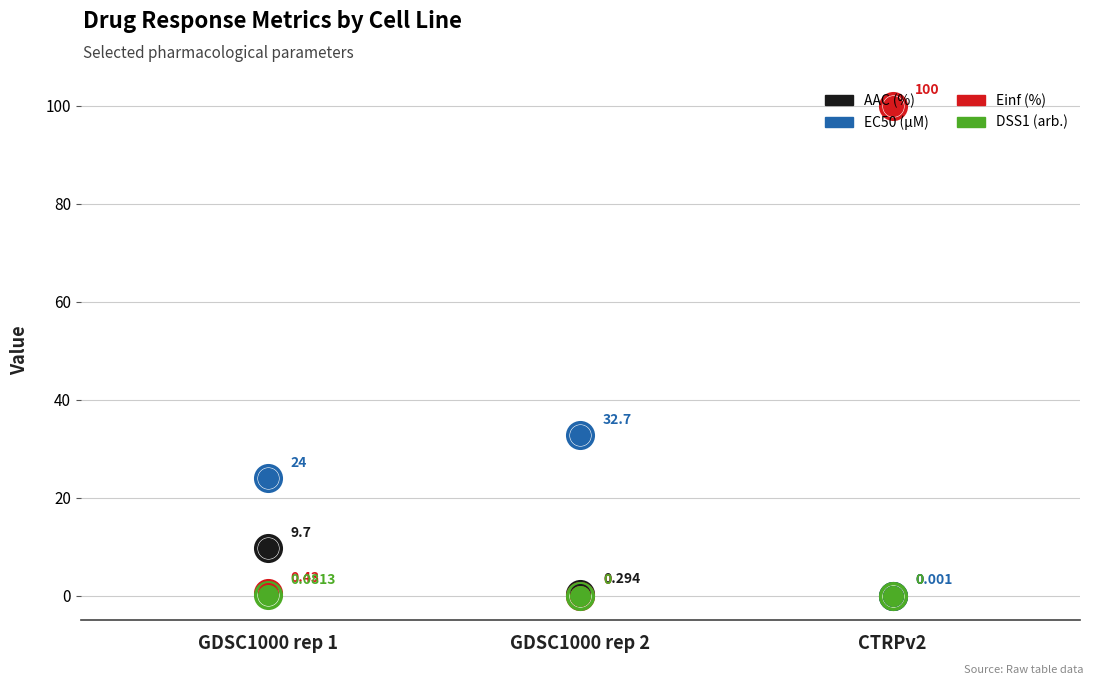

At which category is the sum across all series the highest?

CTRPv2